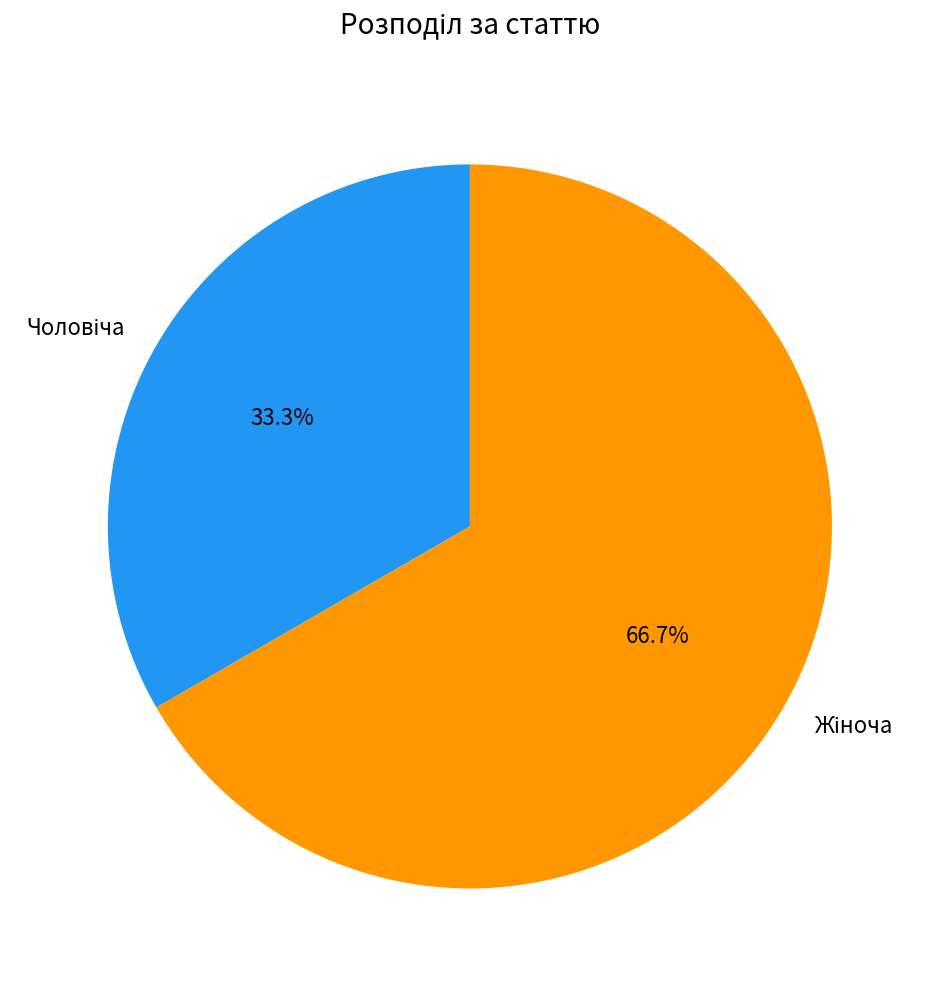

Is there a majority slice in this chart?

Yes